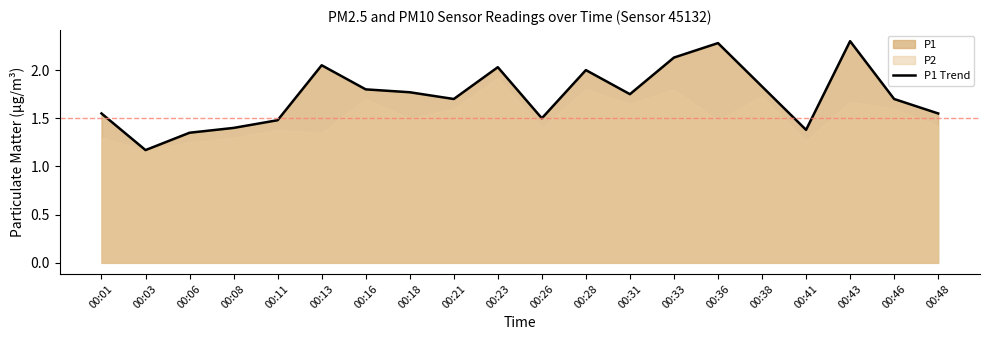

How many interior local valleys (lower than both neighbors) does the data have?

5